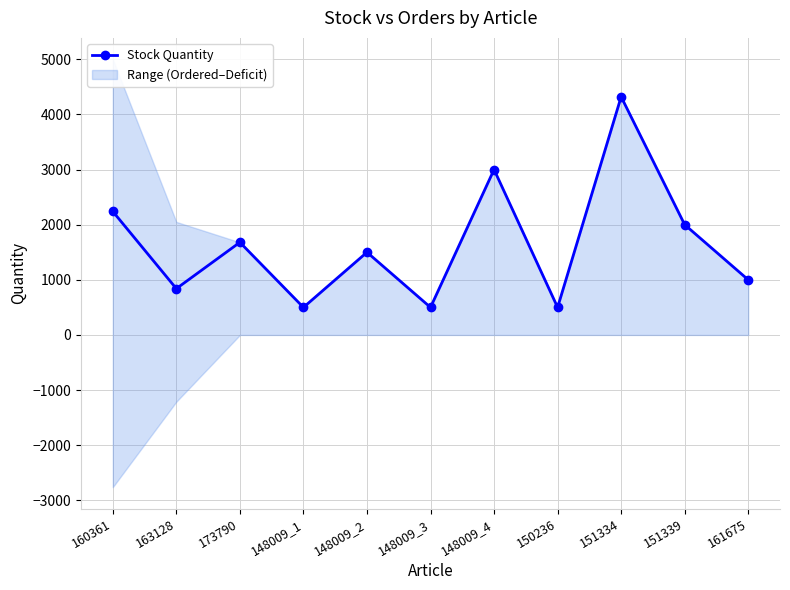

What is the maximum value shown in the chart?

4320